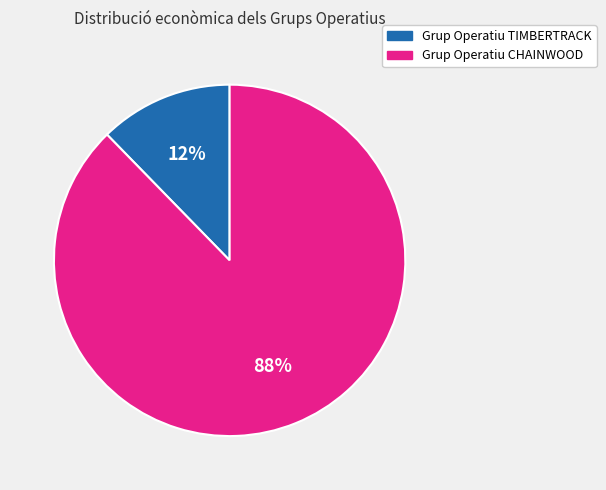

To the nearest percent, what percentage of the pie is Grup Operatiu TIMBERTRACK?

12%